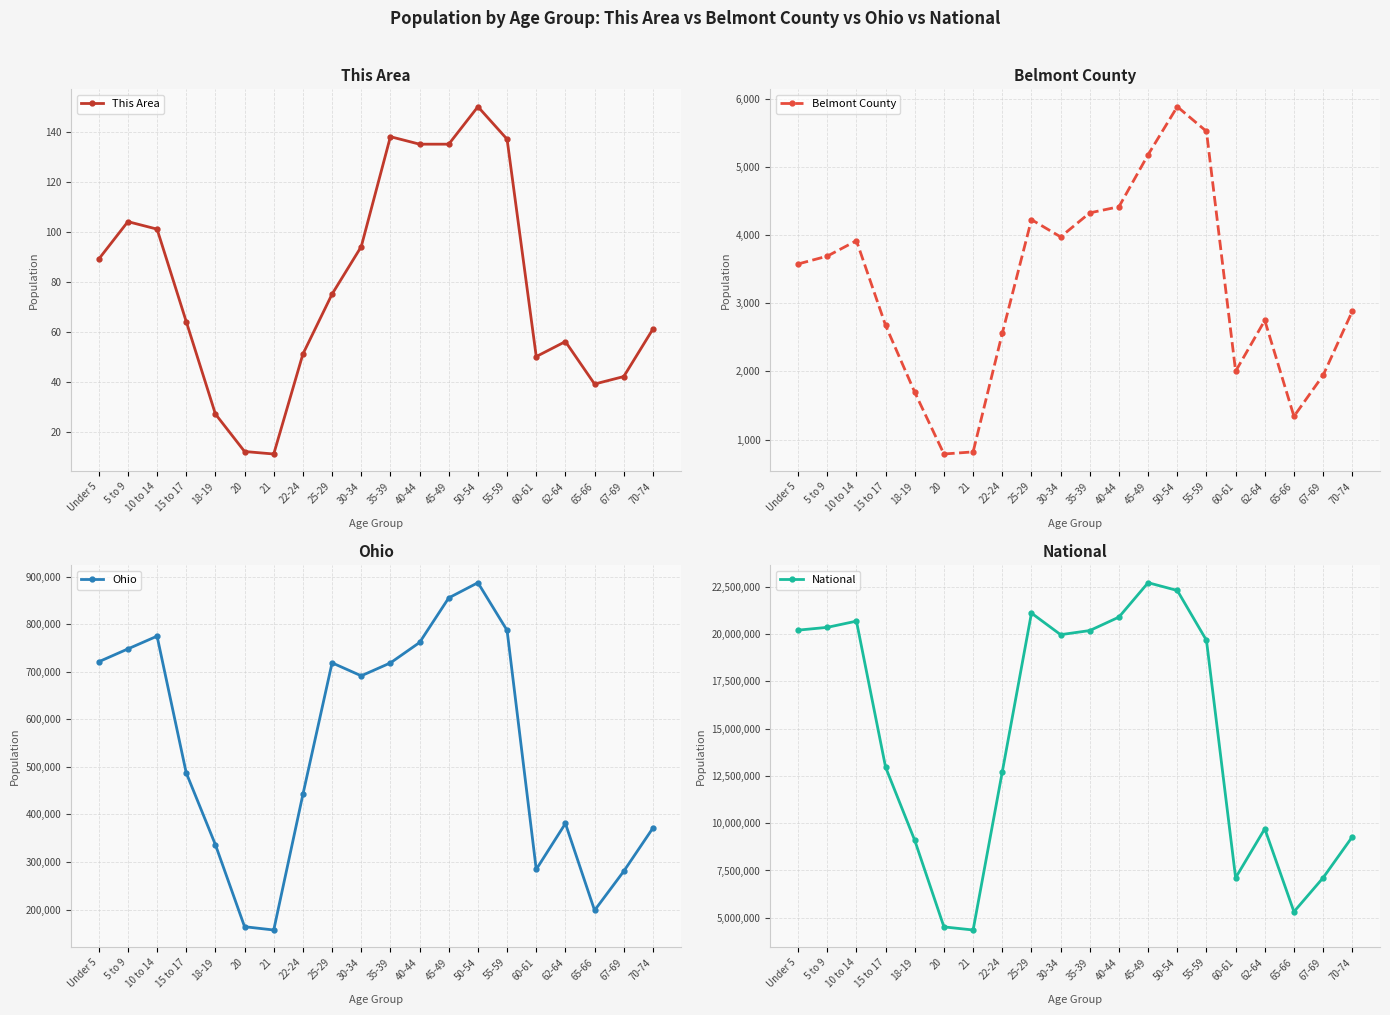

What is the total value across all series at 35-39?

20902566